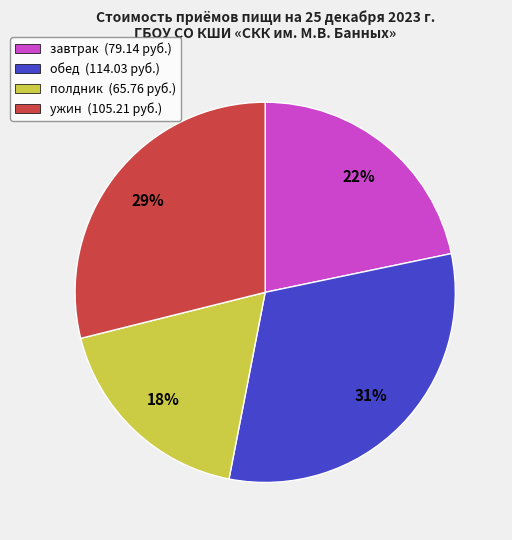

To the nearest percent, what is the combined percentage of обед and полдник?

49%